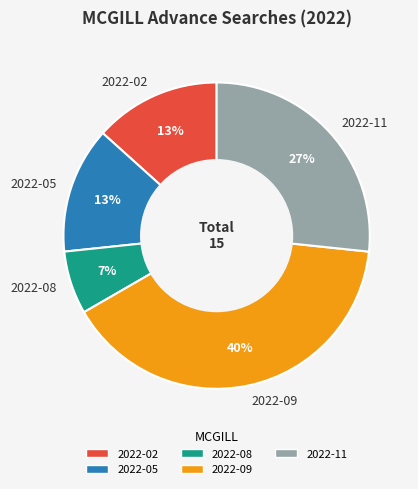

How many segments does this pie chart have?

5